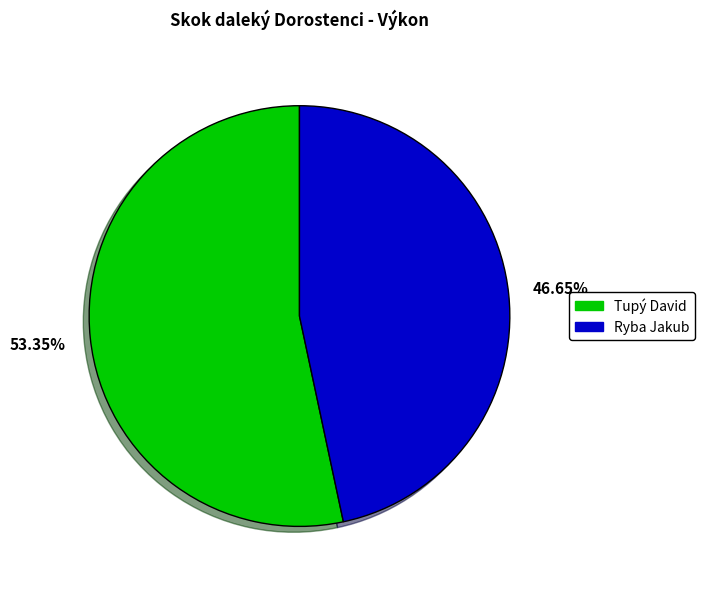

What percentage is the Tupý David slice, to the nearest percent?

53%